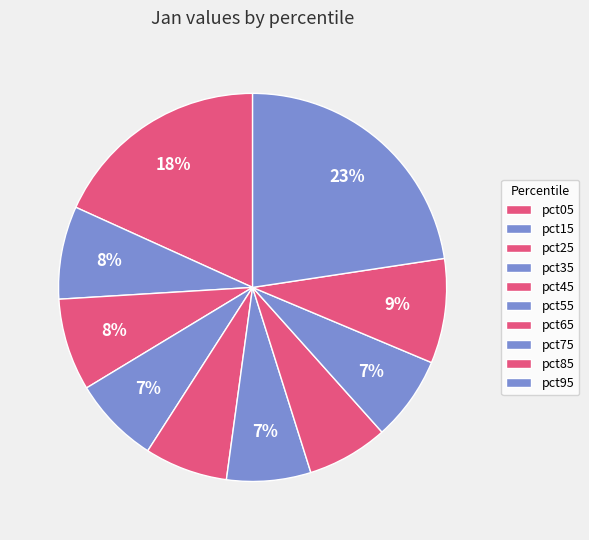

How many segments does this pie chart have?

10